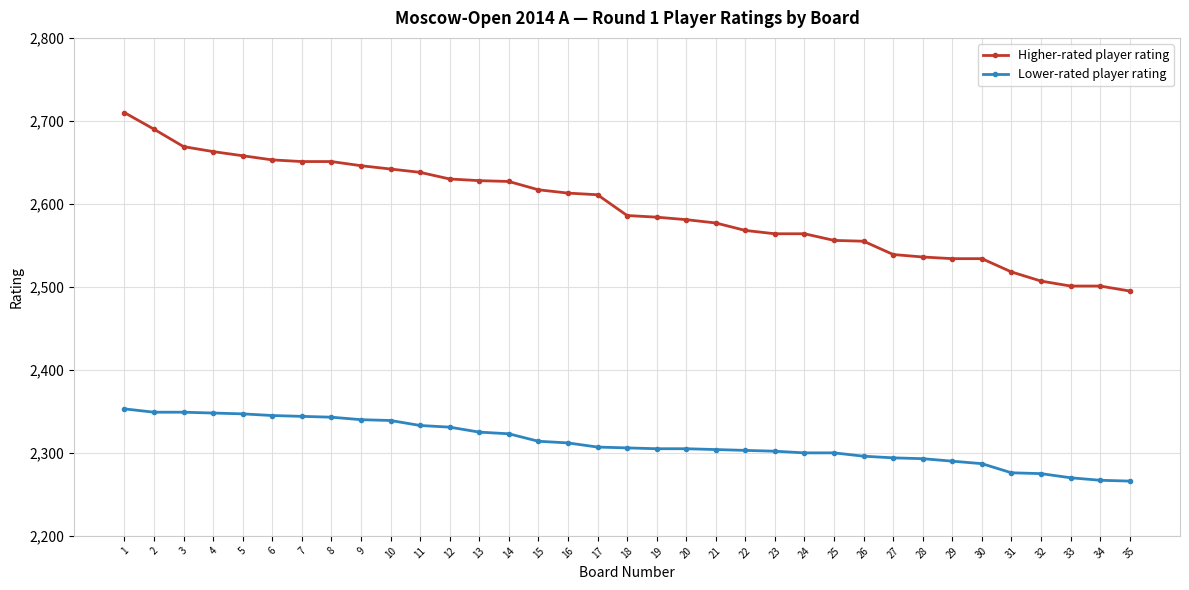

Rank the series at 30 from lowest to highest value.

Lower-rated player rating, Higher-rated player rating